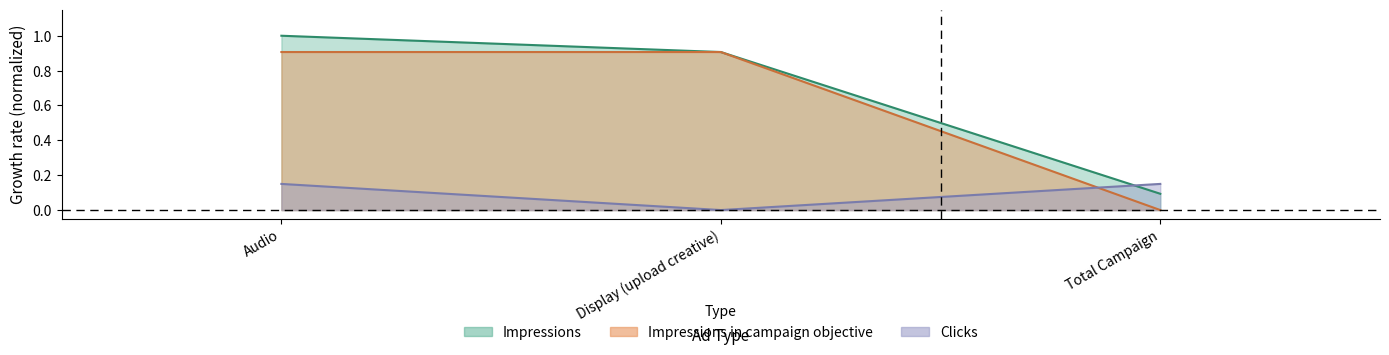

Rank the categories by Clicks value from lowest to highest.

Display (upload creative), Audio, Total Campaign